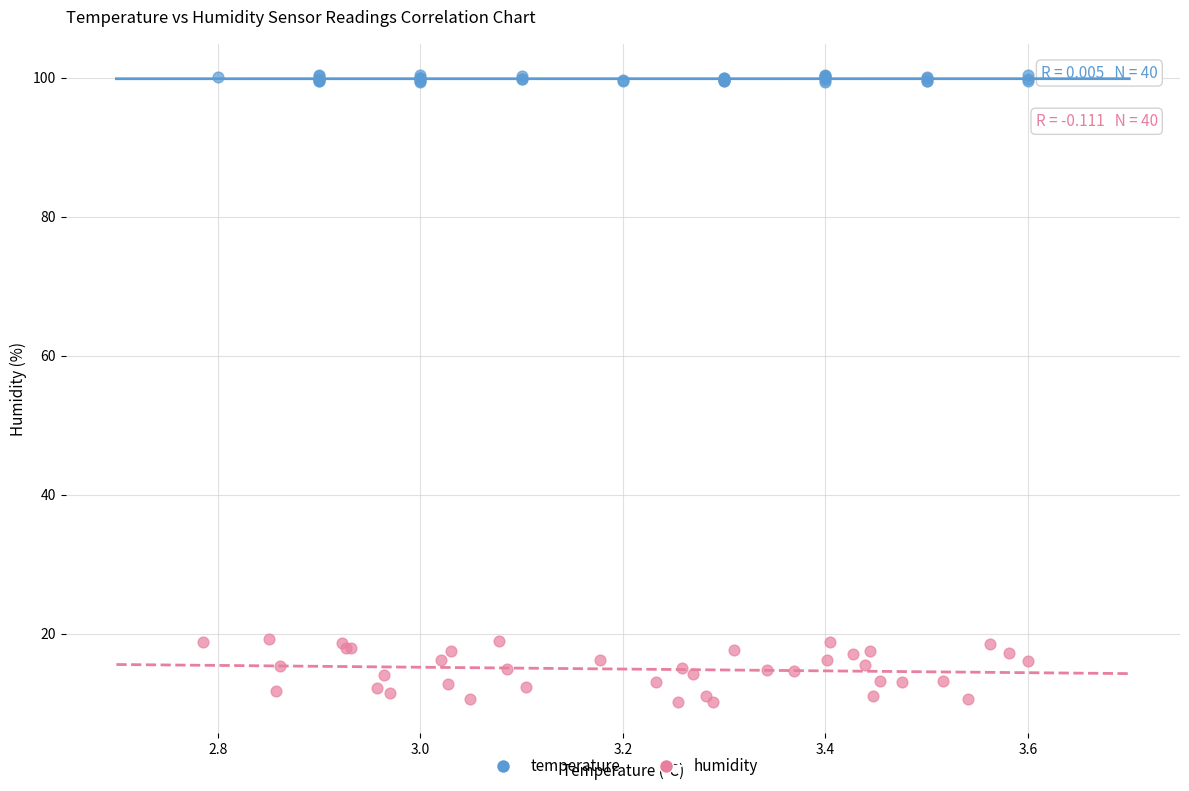

Which series reaches the minimum Y coordinate?

humidity